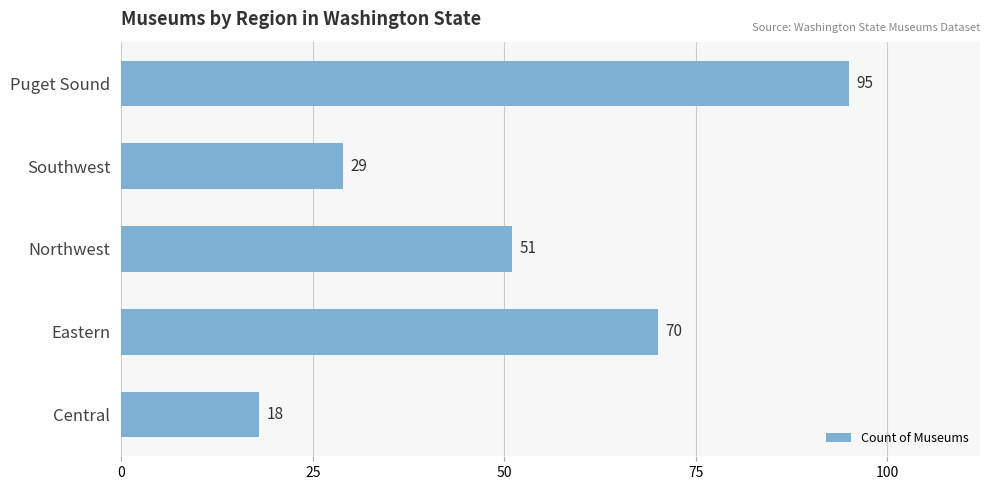

How many categories are shown in the chart?

5